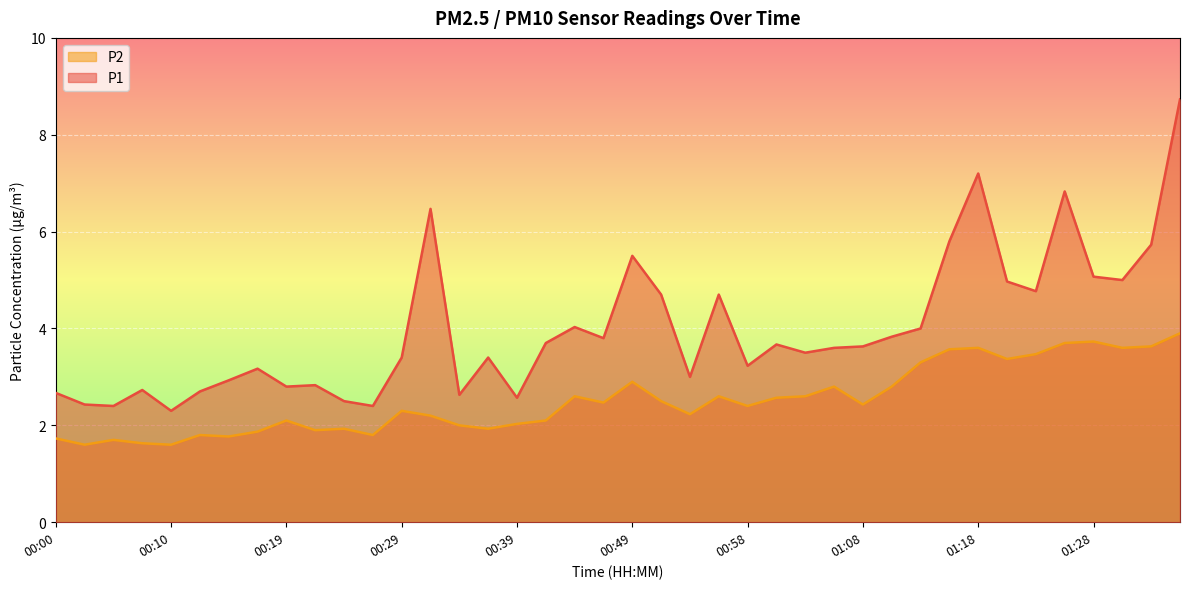

What is the maximum value shown in the chart?

8.7